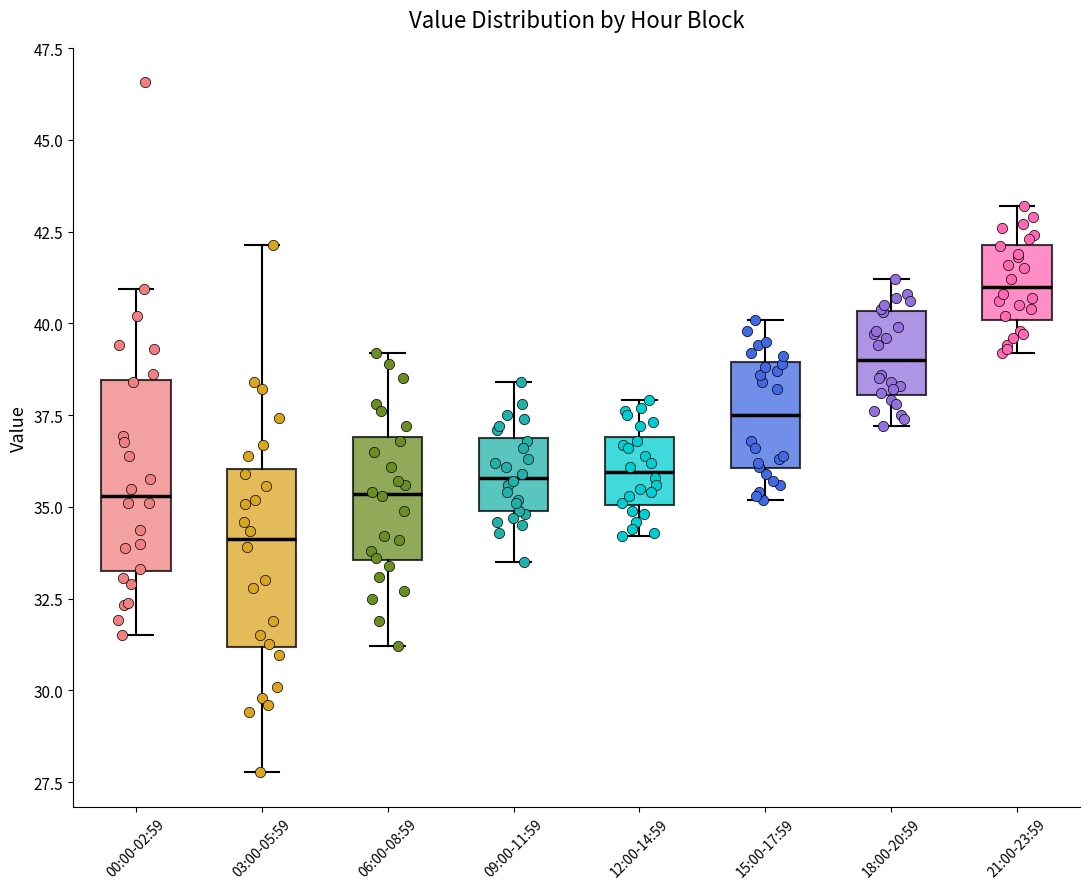

Where is the lower edge of the box for 12:00-14:59 on the y-axis? The values are not printed on the chart, so give them approximately, as read against the axis.

35.0